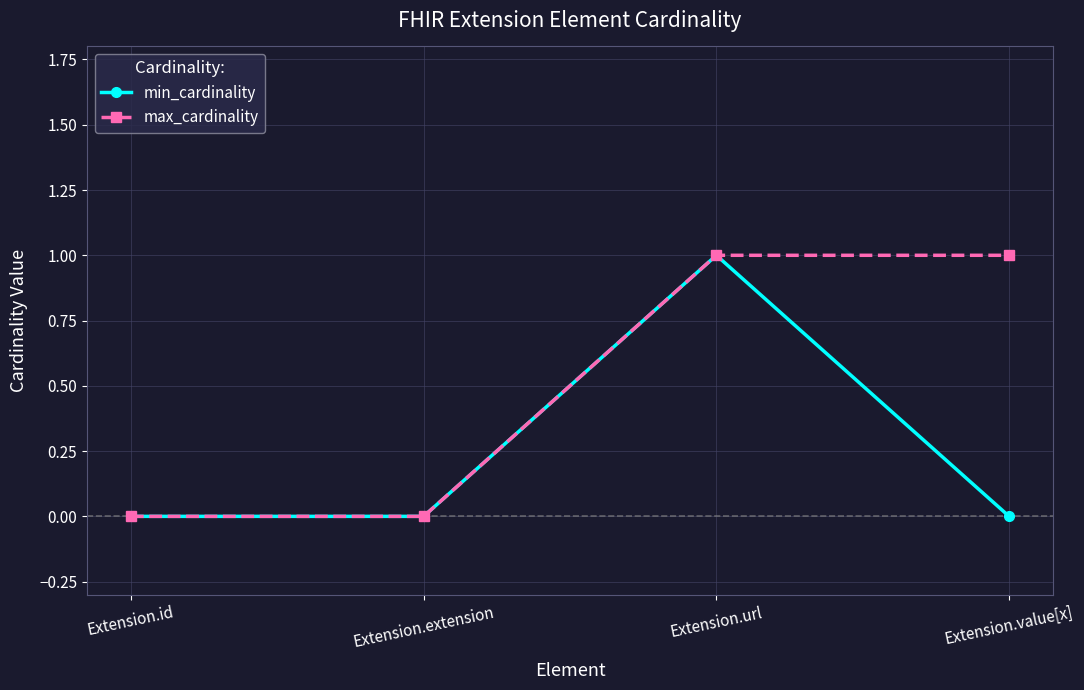

What is the highest value of the max_cardinality series?

1